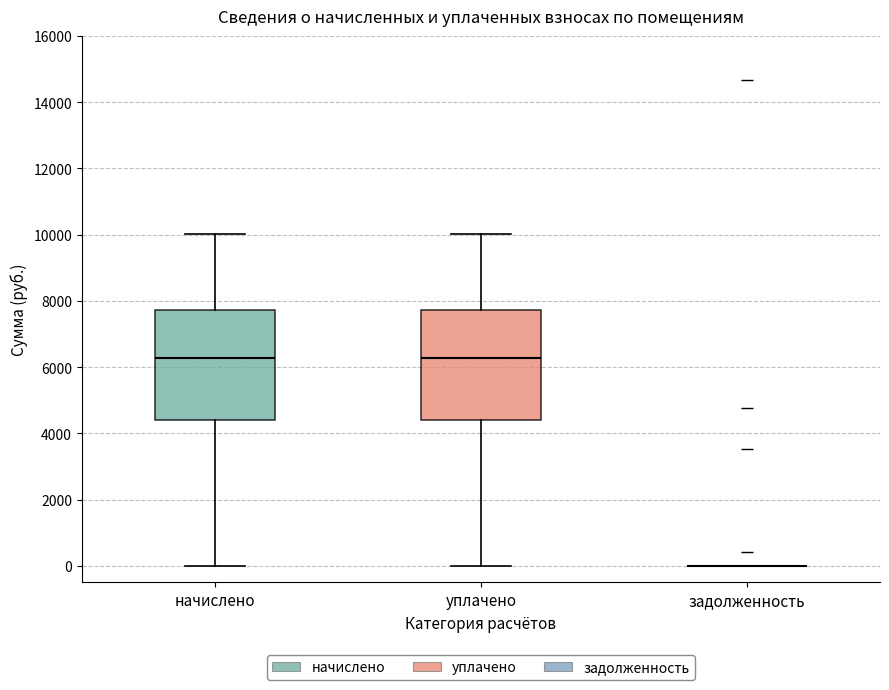

Reading left to right, transcribe this box plot: for each box, give where its median line is, the range the box spans, and where its two whiskers end, as read against the y-axis. The values are not printed on the chart, so give them approximately, as read against the axis.

начислено: median 6200, box 4400 to 7800, whiskers 0 to 10000
уплачено: median 6200, box 4400 to 7800, whiskers 0 to 10000
задолженность: box collapsed to a line at 0, whiskers 0 to 0